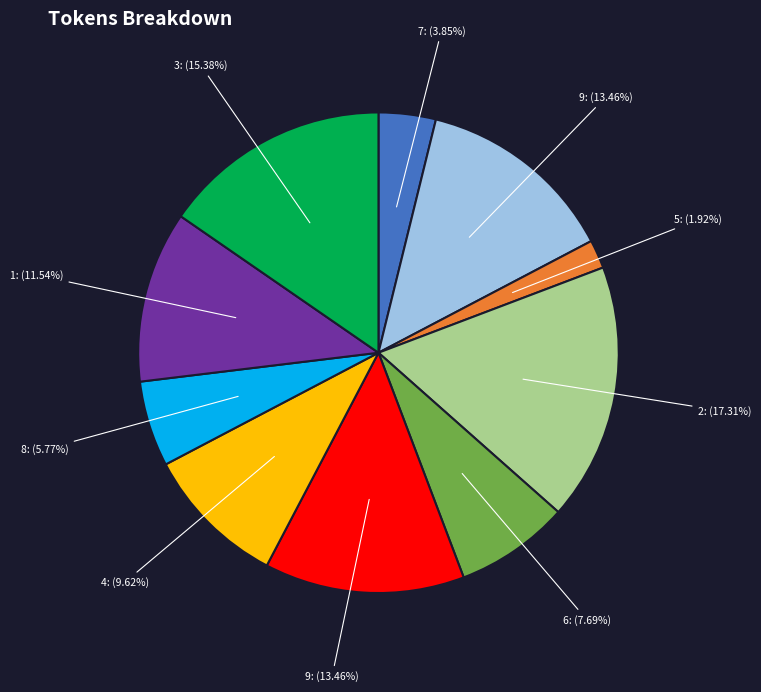

Does any single category account for the majority?

No